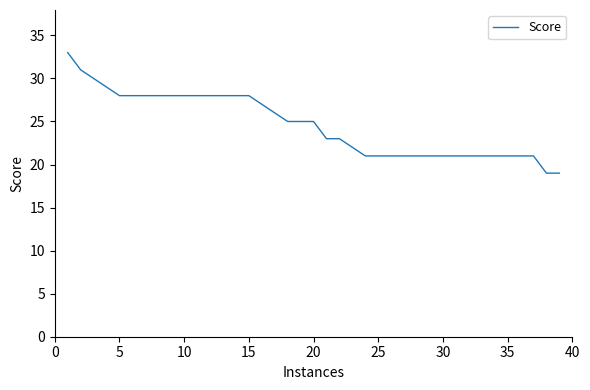

What is the difference between the maximum and minimum values?

14